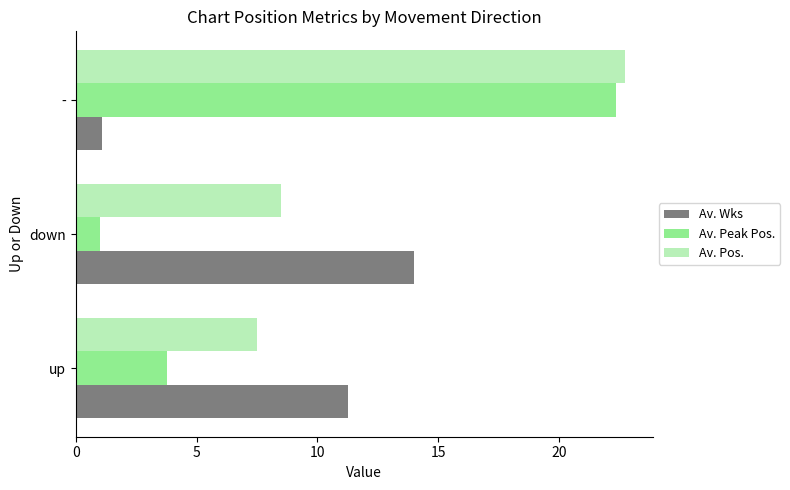

What is the spread (max minus min) of values at down?

13.0